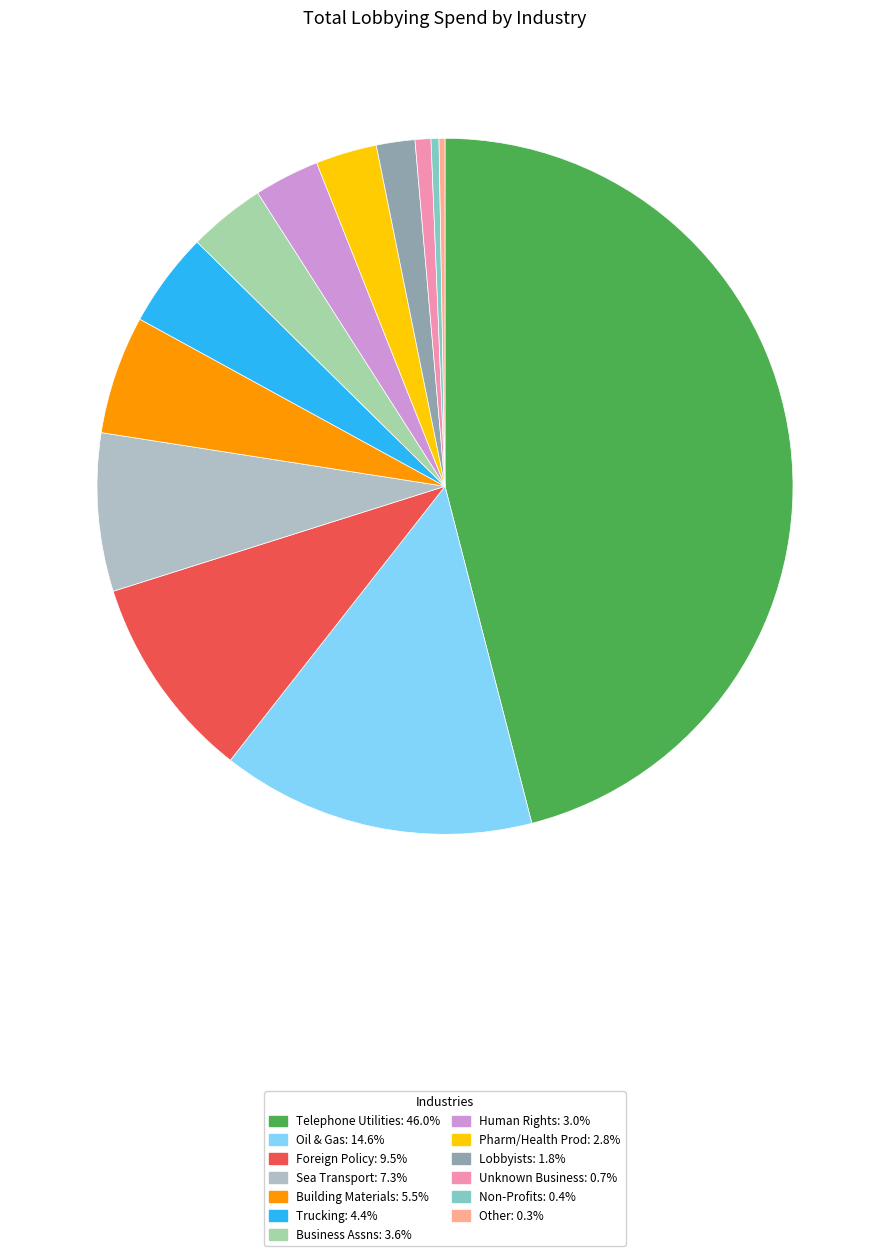

Rank the categories by value from lowest to highest.

Other, Non-Profits, Unknown Business, Lobbyists, Pharm/Health Prod, Human Rights, Business Assns, Trucking, Building Materials, Sea Transport, Foreign Policy, Oil & Gas, Telephone Utilities